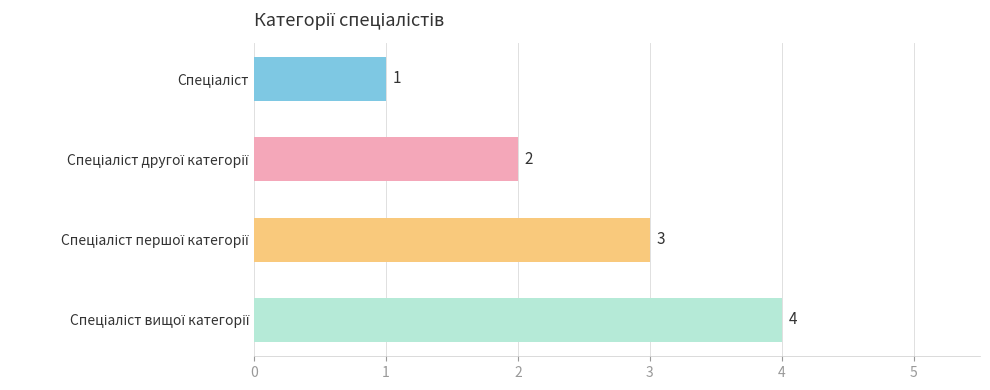

What is the value of the 3rd bar from the top?

3